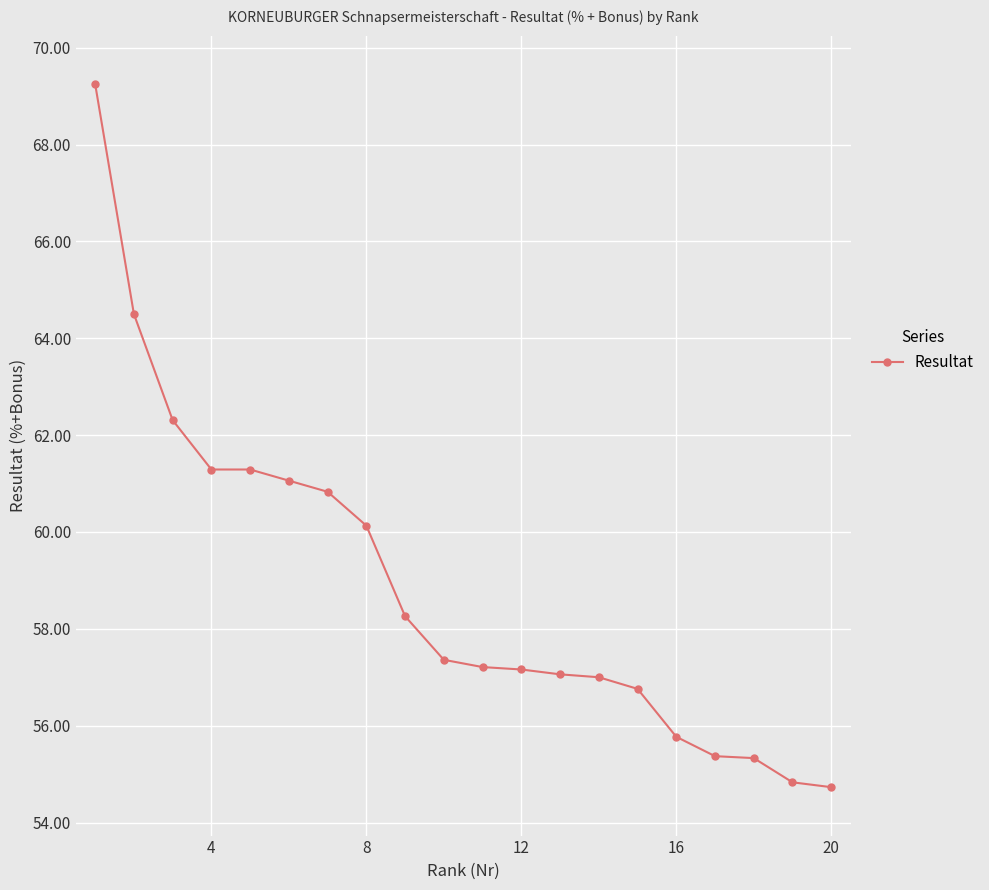

What is the value of the 8th point from the left?

60.1